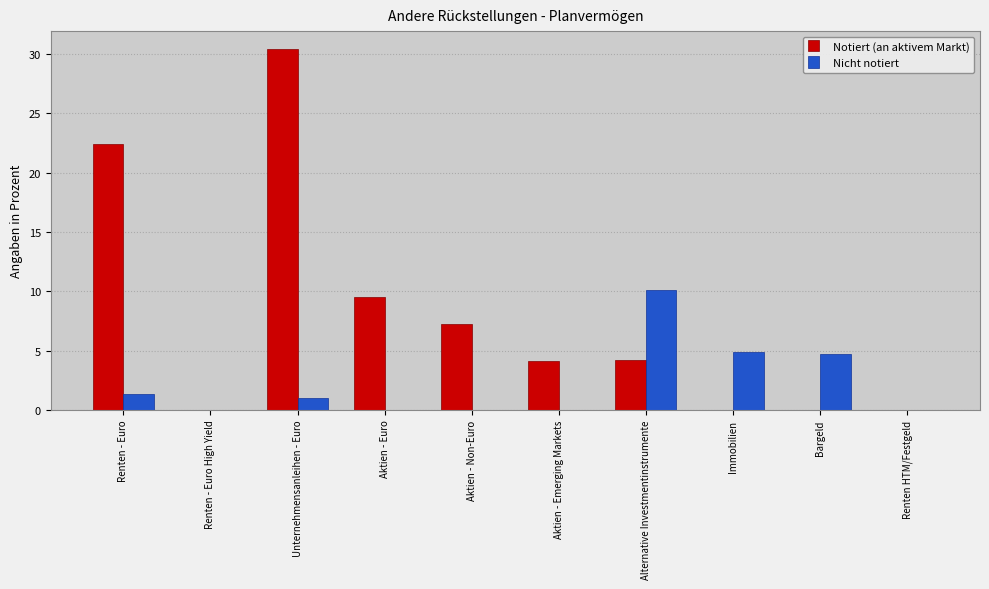

How many distinct data groups are displayed?

2